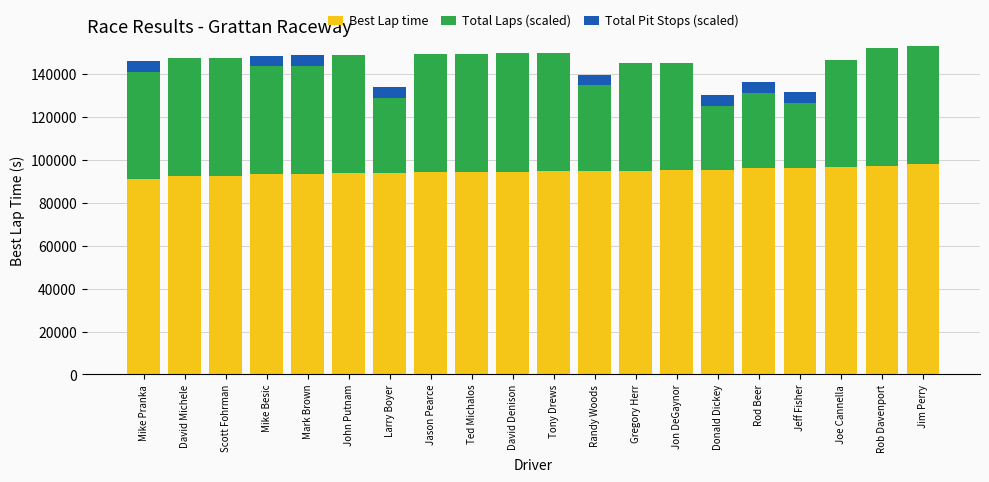

What is the highest value of the Best Lap time series?

98026